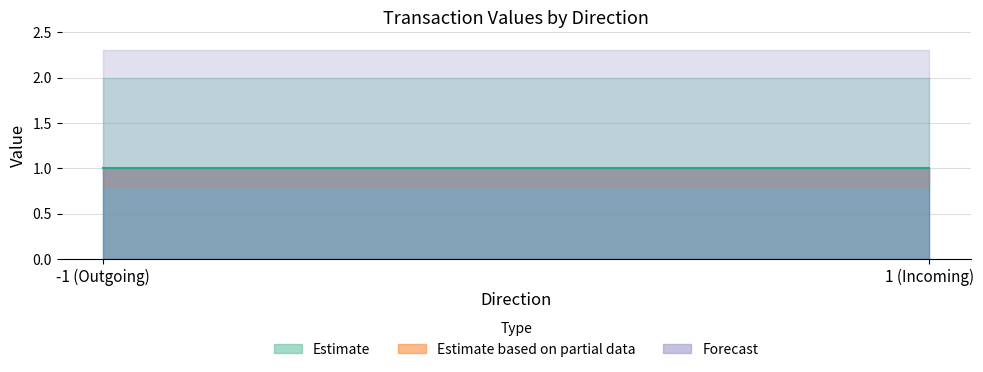

True or false: io_index and valid_mainchain cross at least once.

False